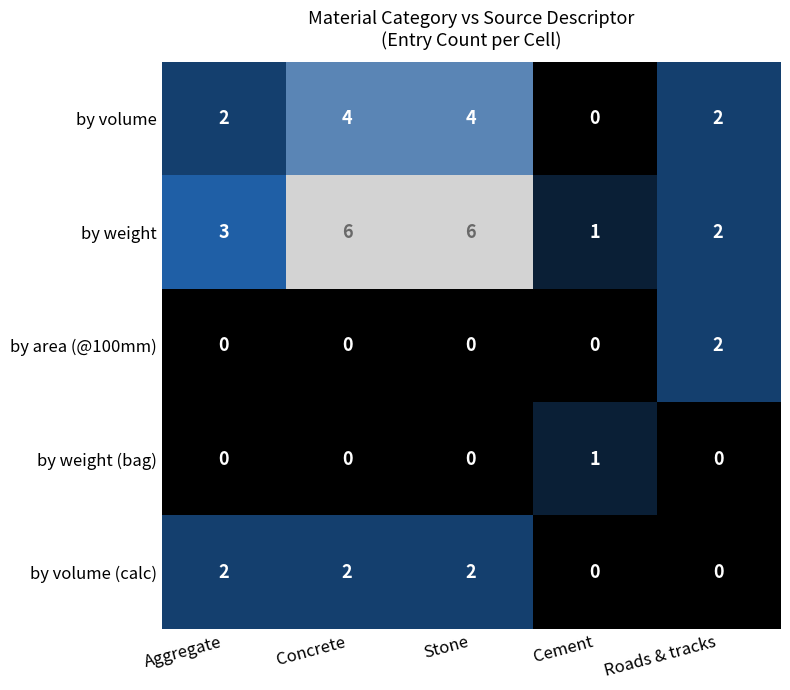

What is the difference between the maximum and minimum values in the by volume series?

4